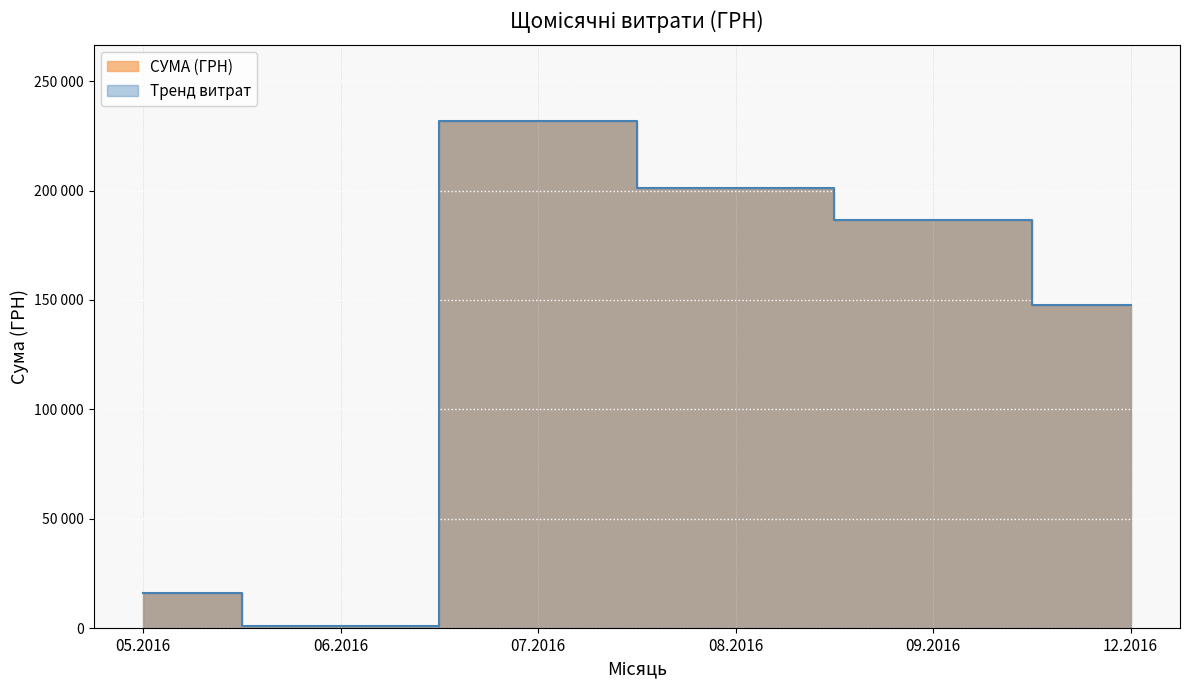

Does the chart display data point markers on the line(s)?

No